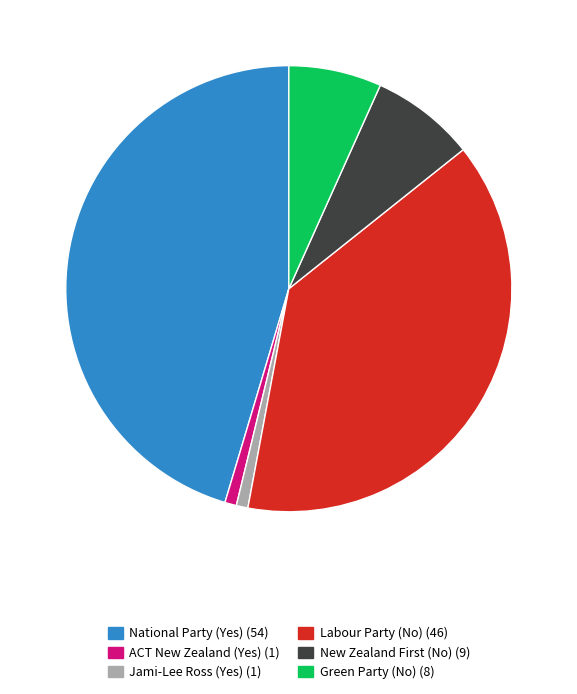

Does Green Party (No) account for over 50% of the chart?

No